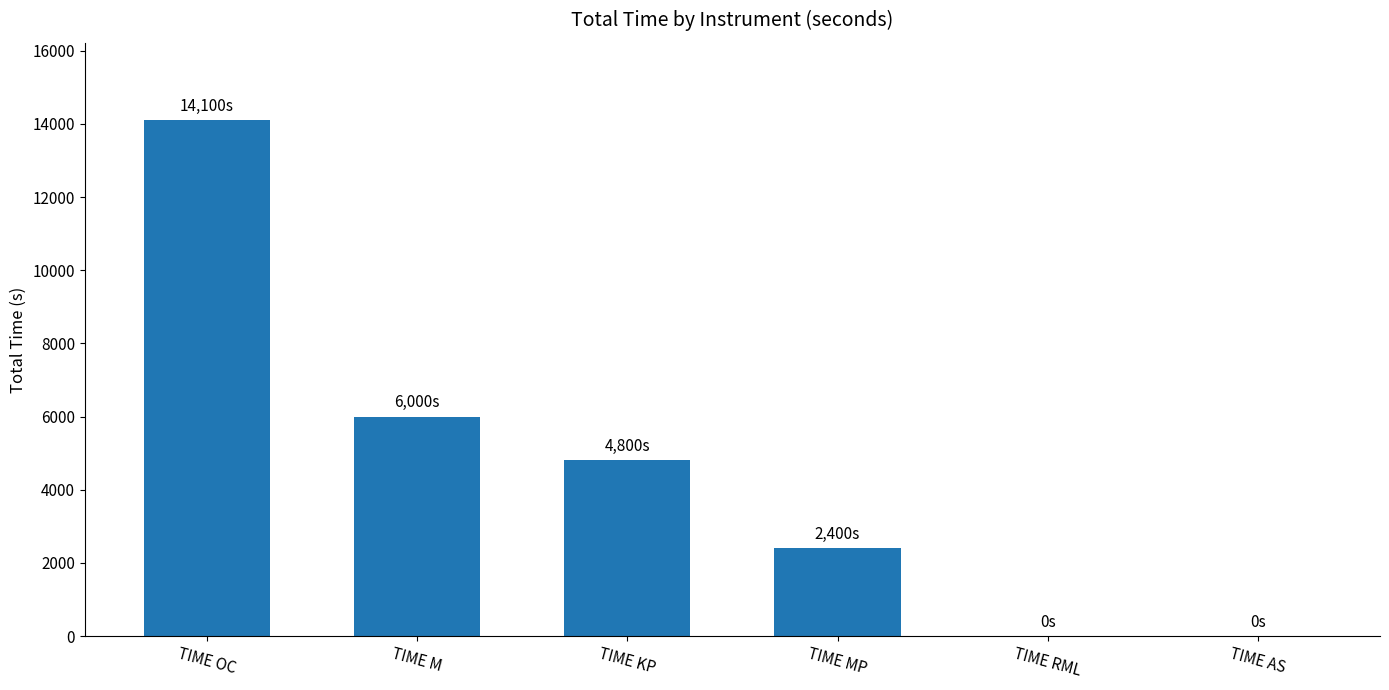

What is the change in value from TIME OC to TIME RML?

-14100